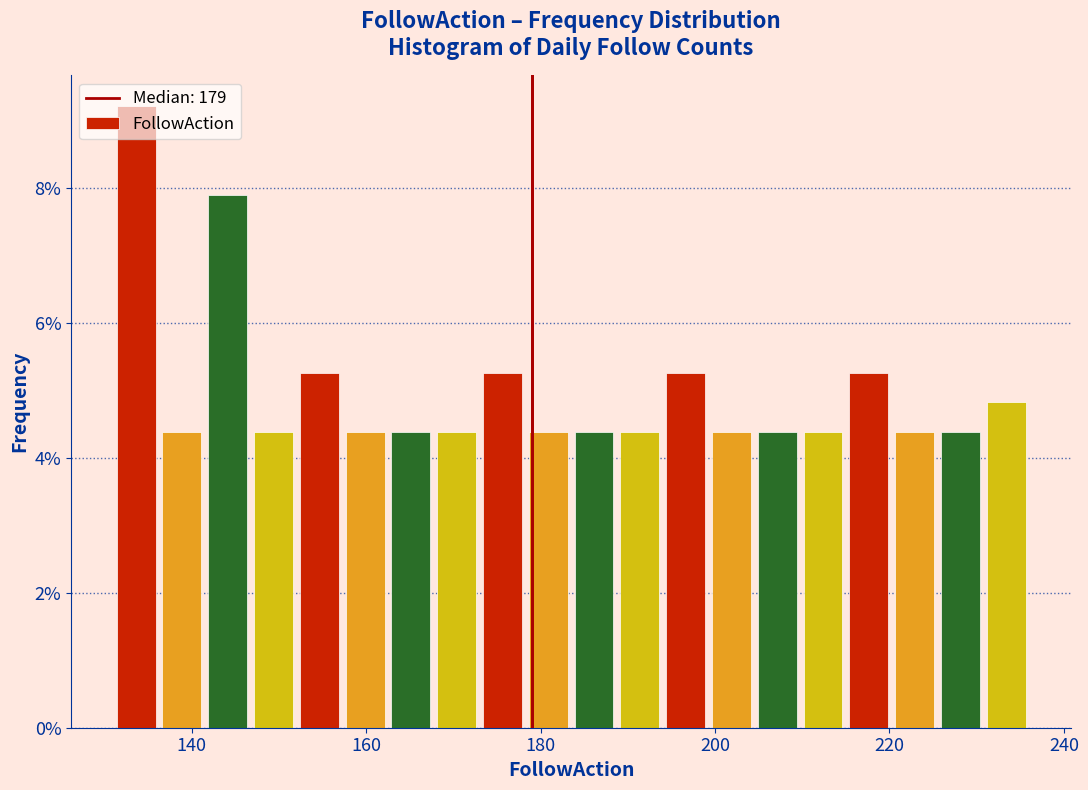

Around what value on the x-axis is the tallest bar? Give the approximate position of its centre, as read against the axis.

134